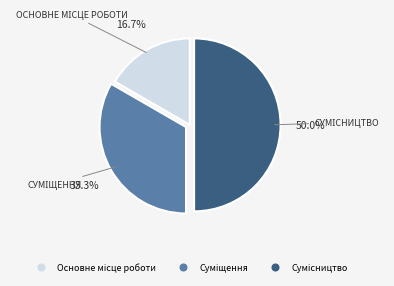

Which category has the biggest portion of the pie?

Сумісництво